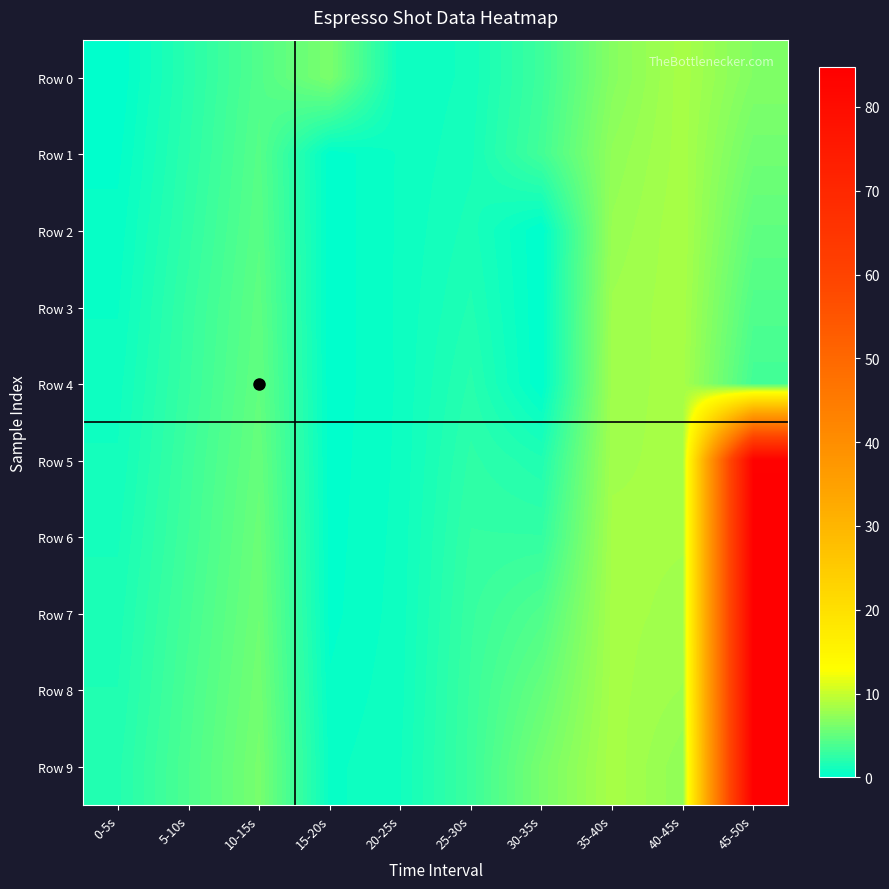

Reading left to right, list all the values displayed in this chart.

Row 0: 0-5s=0.0	5-10s=2.1	10-15s=4.2	15-20s=6.3	20-25s=0.7	25-30s=1.1	30-35s=3.2	35-40s=6.8	40-45s=8.5	45-50s=6.6
Row 1: 0-5s=0.2	5-10s=2.3	10-15s=4.4	15-20s=0.1	20-25s=0.7	25-30s=1.2	30-35s=3.5	35-40s=7.3	40-45s=8.5	45-50s=5.8
Row 2: 0-5s=0.5	5-10s=2.5	10-15s=4.6	15-20s=0.1	20-25s=0.7	25-30s=1.5	30-35s=0.0	35-40s=7.7	40-45s=8.6	45-50s=4.9
Row 3: 0-5s=0.6	5-10s=2.8	10-15s=4.8	15-20s=0.1	20-25s=0.7	25-30s=1.7	30-35s=0.0	35-40s=8.0	40-45s=8.5	45-50s=4.1
Row 4: 0-5s=0.9	5-10s=2.9	10-15s=5.0	15-20s=0.1	20-25s=0.7	25-30s=2.1	30-35s=0.0	35-40s=8.1	40-45s=8.4	45-50s=3.5
Row 5: 0-5s=1.0	5-10s=3.1	10-15s=5.2	15-20s=0.1	20-25s=0.7	25-30s=2.4	30-35s=1.7	35-40s=8.2	40-45s=8.4	45-50s=84.0
Row 6: 0-5s=1.3	5-10s=3.3	10-15s=5.4	15-20s=0.2	20-25s=0.8	25-30s=2.7	30-35s=2.7	35-40s=8.4	40-45s=8.3	45-50s=84.4
Row 7: 0-5s=1.5	5-10s=3.6	10-15s=5.6	15-20s=0.2	20-25s=0.8	25-30s=2.9	30-35s=4.1	35-40s=8.4	40-45s=8.2	45-50s=84.6
Row 8: 0-5s=1.7	5-10s=3.8	10-15s=5.8	15-20s=0.4	20-25s=0.9	25-30s=3.0	30-35s=5.2	35-40s=8.4	40-45s=7.9	45-50s=84.7
Row 9: 0-5s=1.9	5-10s=4.0	10-15s=6.1	15-20s=0.6	20-25s=1.0	25-30s=3.1	30-35s=6.1	35-40s=8.5	40-45s=7.3	45-50s=84.7